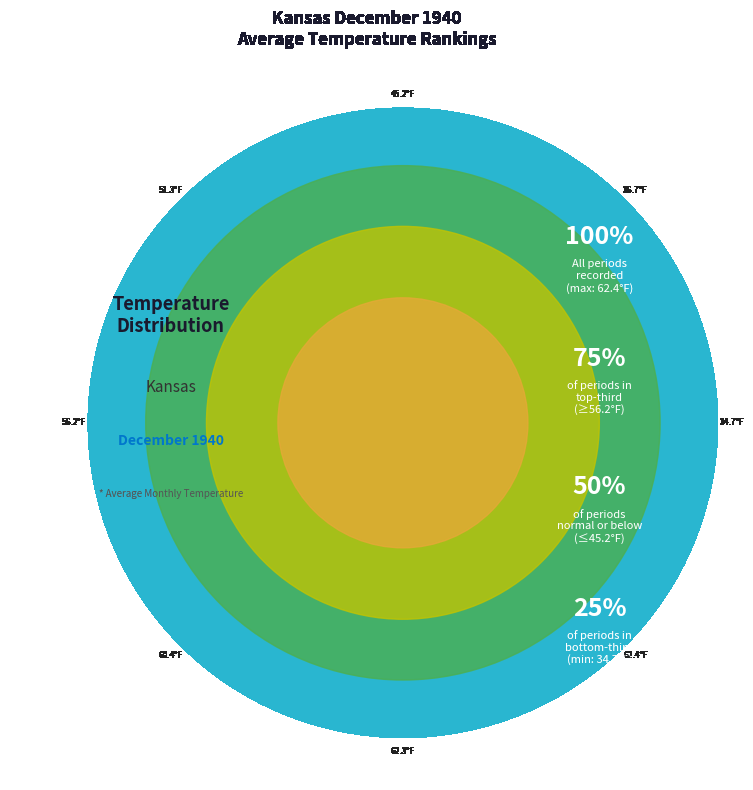

Is Period 12 the majority of the pie?

No